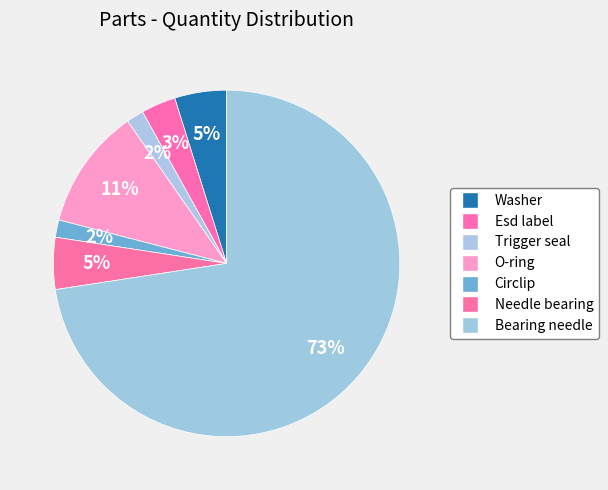

Count the number of slices in the pie.

7